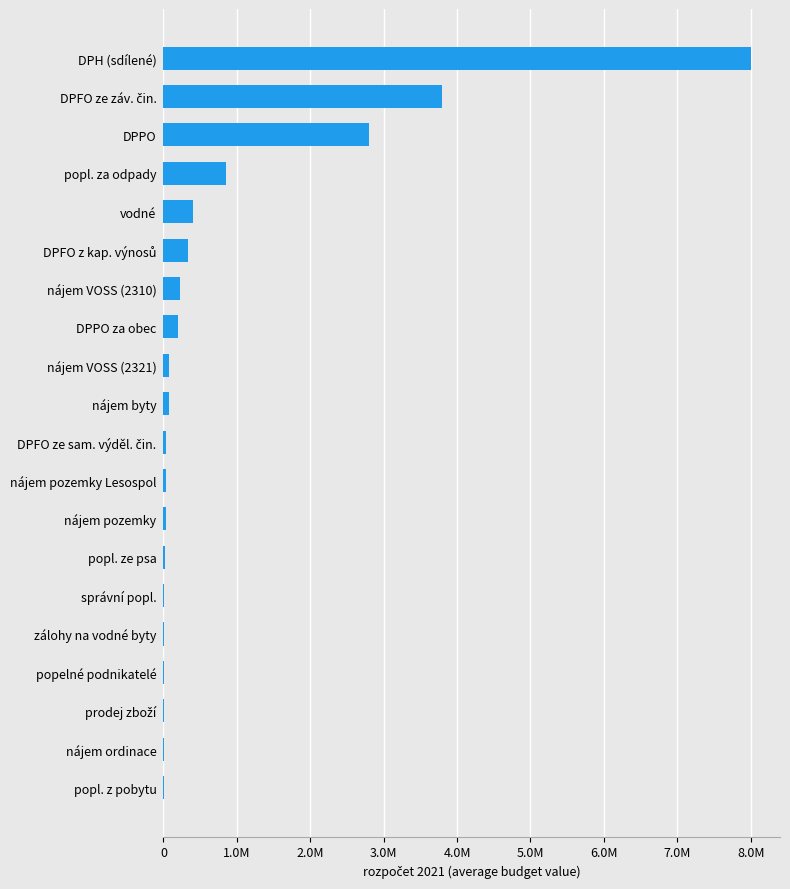

How many values exceed 69068?

9